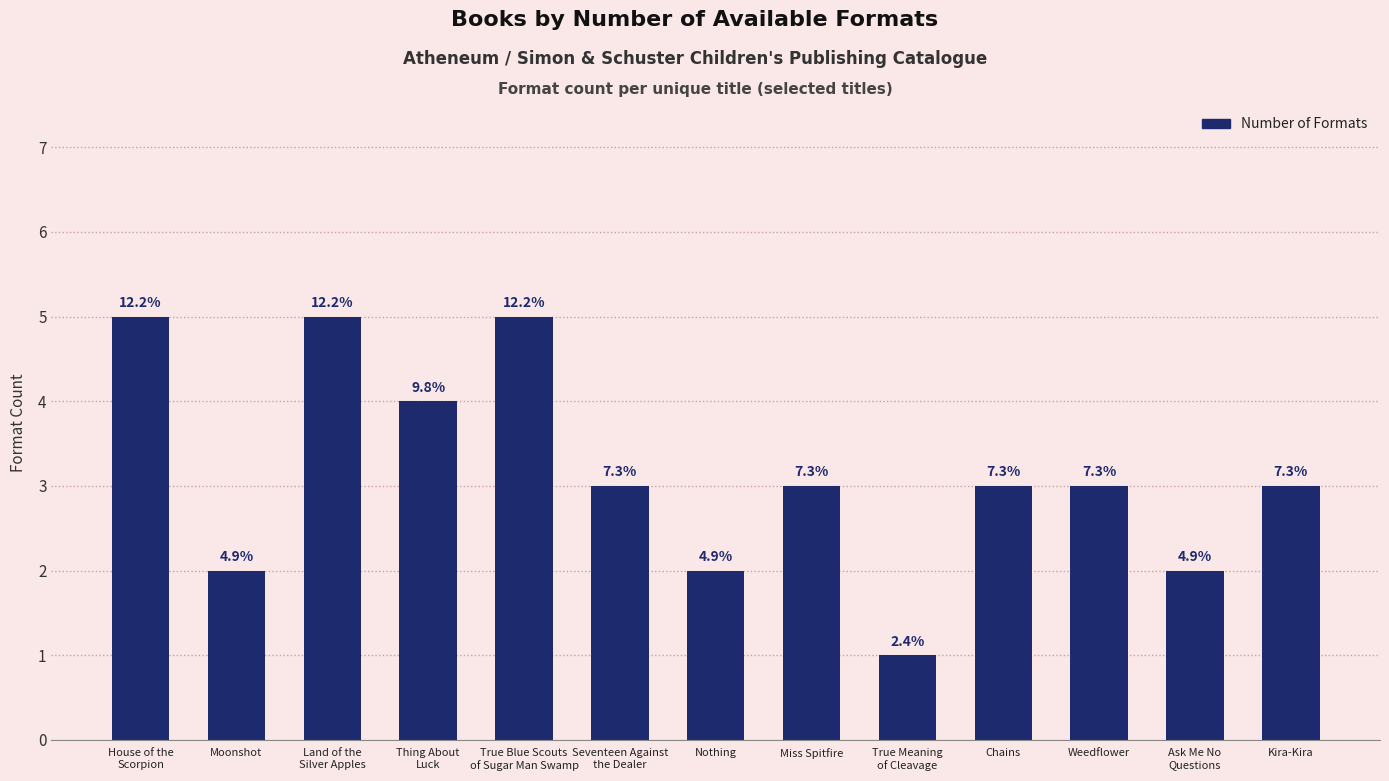

Read the value at True Meaning
of Cleavage.

1